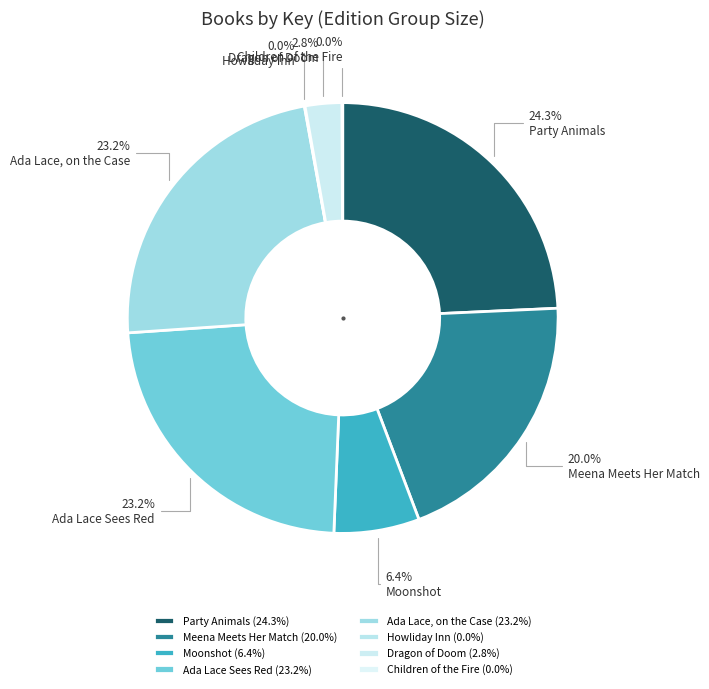

Approximately how many times larger is the value at Meena Meets Her Match compared to Dragon of Doom?

7.3